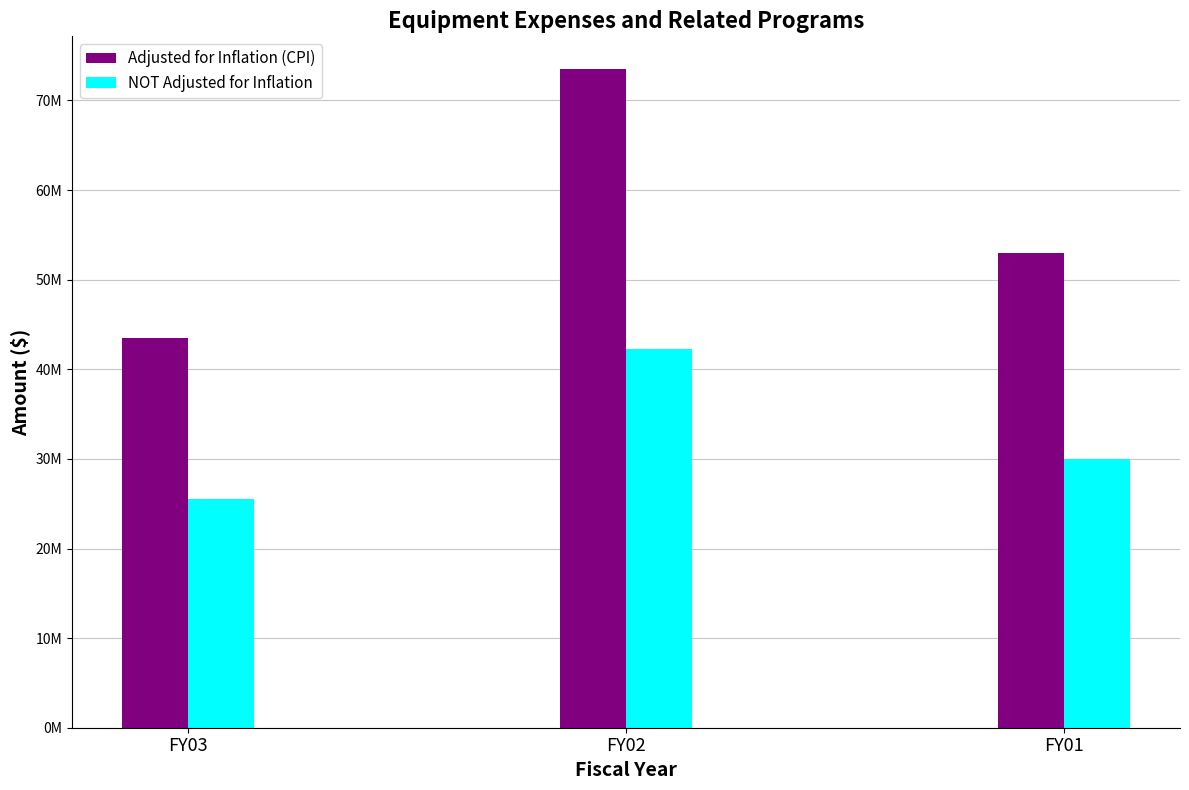

What is the smallest value displayed?

25576427